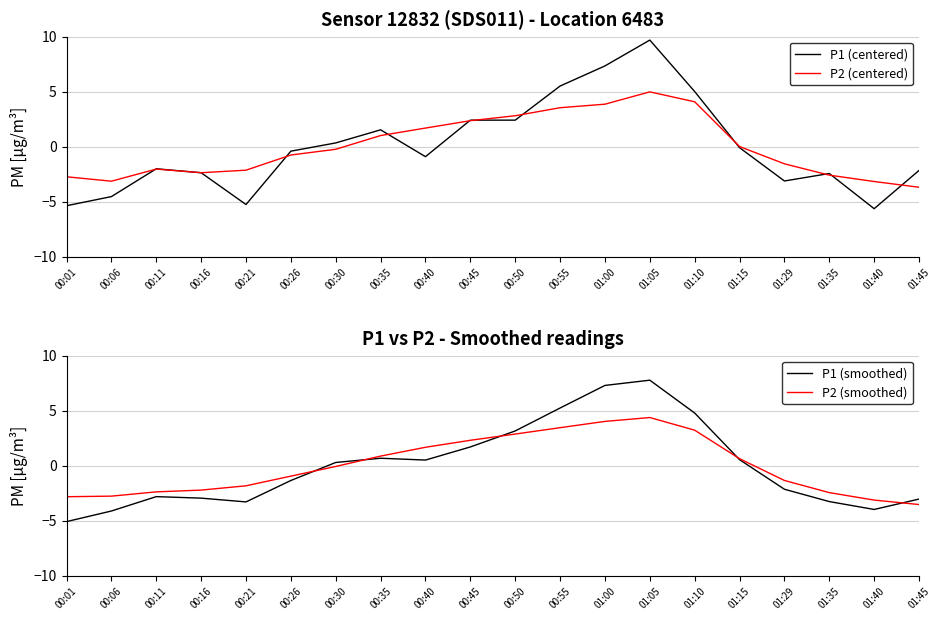

At which category does P2 (centered) reach its first local peak?

00:11